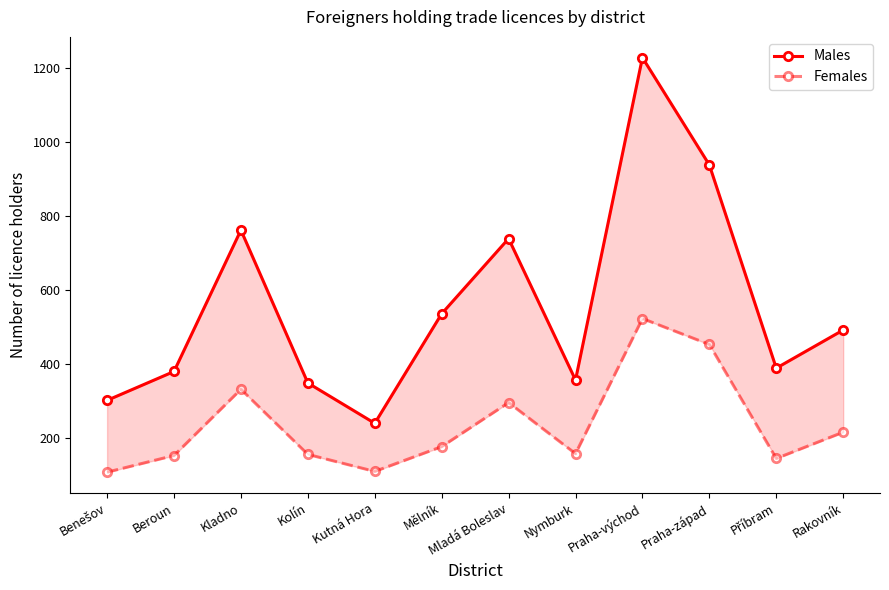

At which category does Females reach its first local valley?

Kutná Hora